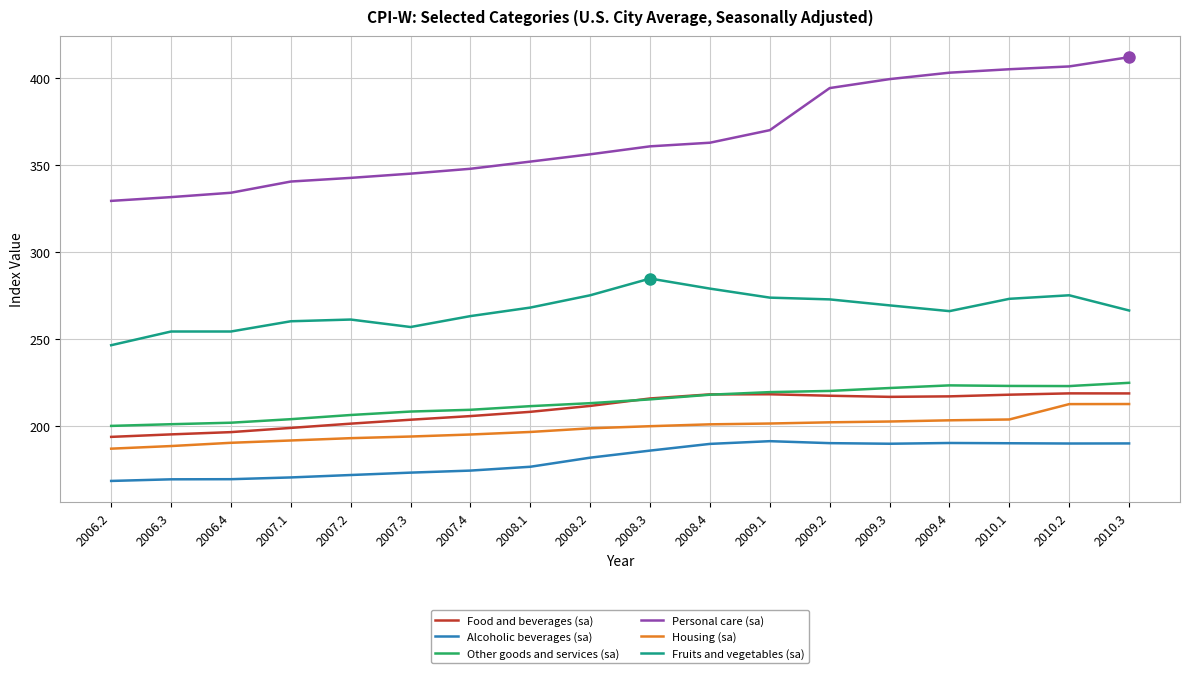

The Alcoholic beverages (sa) series shows 189.9 at 2008.4. True or false?

True